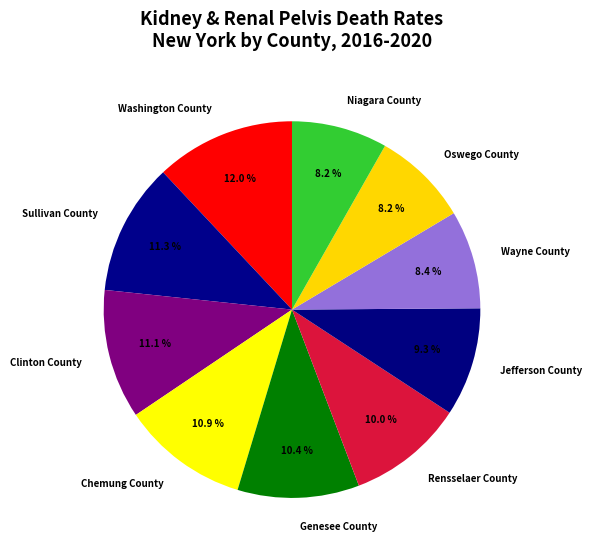

Which category has the biggest portion of the pie?

Washington County